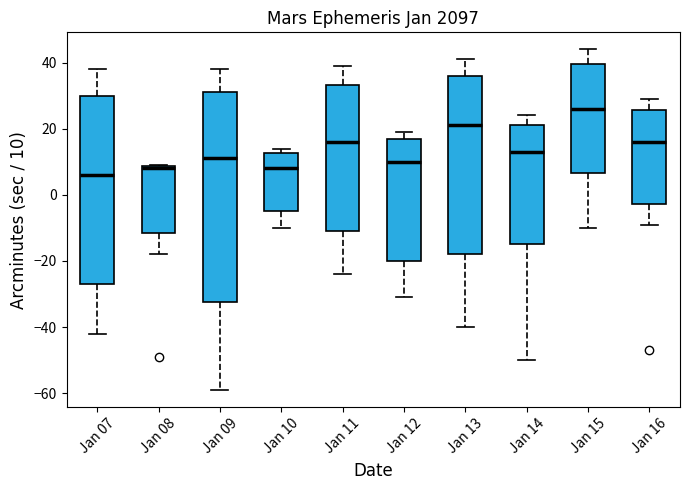

Reading left to right, transcribe this box plot: for each box, give where its median line is, the range the box spans, and where its two whiskers end, as read against the y-axis. The values are not printed on the chart, so give them approximately, as read against the axis.

Jan 07: median 6, box -26 to 30, whiskers -42 to 38
Jan 08: median 8 (just below the box's upper edge), box -12 to 8, whiskers -18 to 10
Jan 09: median 12, box -32 to 32, whiskers -58 to 38
Jan 10: median 8, box -4 to 12, whiskers -10 to 14
Jan 11: median 16, box -10 to 34, whiskers -24 to 40
Jan 12: median 10, box -20 to 16, whiskers -30 to 20
Jan 13: median 22, box -18 to 36, whiskers -40 to 42
Jan 14: median 14, box -14 to 22, whiskers -50 to 24
Jan 15: median 26, box 6 to 40, whiskers -10 to 44
Jan 16: median 16, box -2 to 26, whiskers -8 to 30